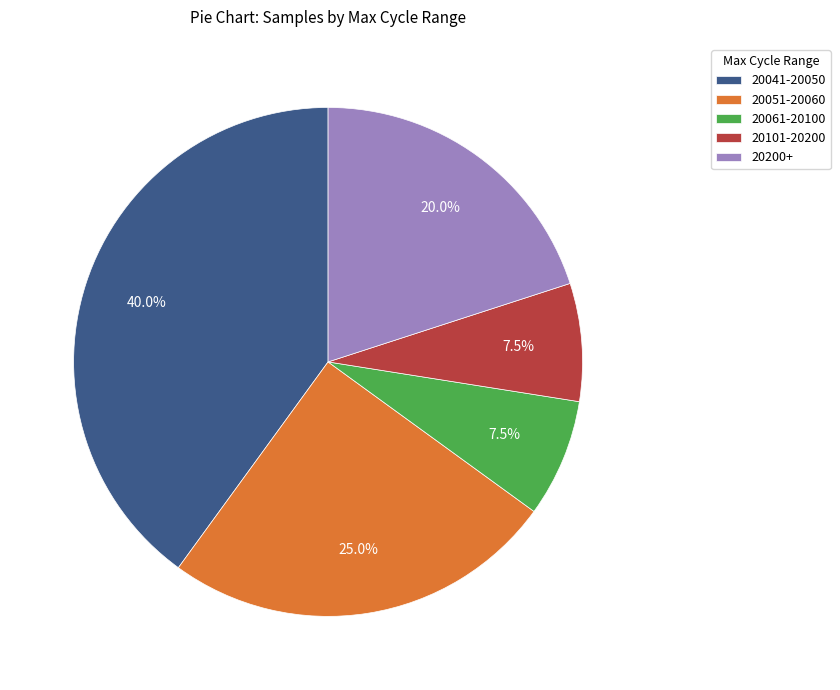

To the nearest percent, what is the average slice percentage?

20%